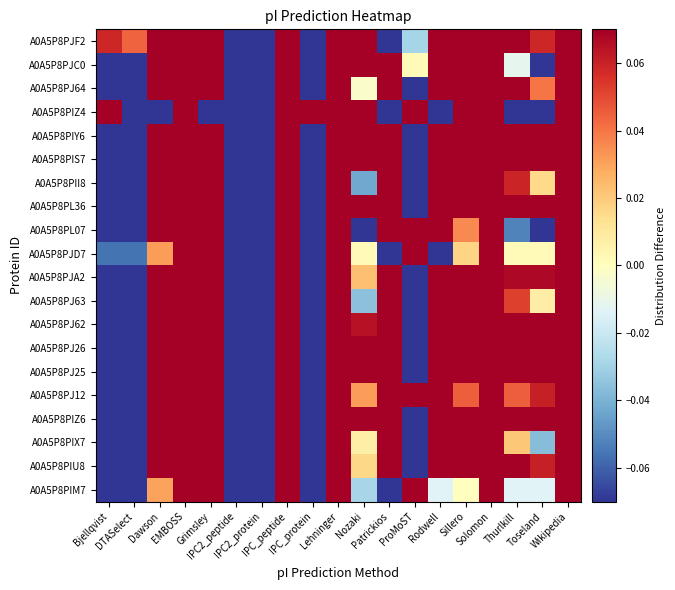

Reading right to left, list all the values displayed in this chart.

A0A5P8PIM7: Wikipedia=0.4	Toseland=-0.0	Thurlkill=-0.0	Solomon=0.4	Sillero=0.0	Rodwell=-0.0	ProMoST=0.3	Patrickios=-0.3	Nozaki=-0.0	Lehninger=0.3	IPC_protein=-0.1	IPC_peptide=0.4	IPC2_protein=-1.2	IPC2_peptide=-0.7	Grimsley=0.1	EMBOSS=0.5	Dawson=0.0	DTASelect=-0.1	Bjellqvist=-0.1
A0A5P8PIU8: Wikipedia=0.4	Toseland=0.1	Thurlkill=0.1	Solomon=0.2	Sillero=0.1	Rodwell=0.8	ProMoST=-0.3	Patrickios=0.5	Nozaki=0.0	Lehninger=0.2	IPC_protein=-0.6	IPC_peptide=0.2	IPC2_protein=-0.6	IPC2_peptide=-1.7	Grimsley=0.3	EMBOSS=0.4	Dawson=0.2	DTASelect=-0.2	Bjellqvist=-0.2
A0A5P8PIX7: Wikipedia=0.4	Toseland=-0.0	Thurlkill=0.0	Solomon=0.3	Sillero=0.1	Rodwell=0.5	ProMoST=-0.3	Patrickios=0.4	Nozaki=0.0	Lehninger=0.2	IPC_protein=-0.5	IPC_peptide=0.3	IPC2_protein=-0.7	IPC2_peptide=-1.2	Grimsley=0.3	EMBOSS=0.4	Dawson=0.2	DTASelect=-0.1	Bjellqvist=-0.1
A0A5P8PIZ6: Wikipedia=0.3	Toseland=0.1	Thurlkill=0.1	Solomon=0.2	Sillero=0.1	Rodwell=0.8	ProMoST=-0.4	Patrickios=0.6	Nozaki=0.1	Lehninger=0.2	IPC_protein=-0.7	IPC_peptide=0.2	IPC2_protein=-0.8	IPC2_peptide=-1.5	Grimsley=0.2	EMBOSS=0.5	Dawson=0.2	DTASelect=-0.2	Bjellqvist=-0.2
A0A5P8PJ12: Wikipedia=0.4	Toseland=0.1	Thurlkill=0.0	Solomon=0.3	Sillero=0.0	Rodwell=0.4	ProMoST=0.3	Patrickios=0.1	Nozaki=0.0	Lehninger=0.3	IPC_protein=-0.3	IPC_peptide=0.4	IPC2_protein=-1.3	IPC2_peptide=-1.2	Grimsley=0.1	EMBOSS=0.5	Dawson=0.1	DTASelect=-0.1	Bjellqvist=-0.1
A0A5P8PJ25: Wikipedia=0.3	Toseland=0.2	Thurlkill=0.1	Solomon=0.3	Sillero=0.2	Rodwell=0.9	ProMoST=-0.3	Patrickios=0.6	Nozaki=0.1	Lehninger=0.3	IPC_protein=-0.9	IPC_peptide=0.3	IPC2_protein=-0.9	IPC2_peptide=-1.8	Grimsley=0.3	EMBOSS=0.5	Dawson=0.2	DTASelect=-0.2	Bjellqvist=-0.2
A0A5P8PJ26: Wikipedia=0.3	Toseland=0.1	Thurlkill=0.1	Solomon=0.3	Sillero=0.1	Rodwell=0.9	ProMoST=-0.3	Patrickios=0.6	Nozaki=0.1	Lehninger=0.3	IPC_protein=-0.7	IPC_peptide=0.3	IPC2_protein=-0.9	IPC2_peptide=-1.8	Grimsley=0.2	EMBOSS=0.5	Dawson=0.2	DTASelect=-0.2	Bjellqvist=-0.2
A0A5P8PJ62: Wikipedia=0.3	Toseland=0.1	Thurlkill=0.1	Solomon=0.3	Sillero=0.1	Rodwell=0.6	ProMoST=-0.3	Patrickios=0.5	Nozaki=0.1	Lehninger=0.3	IPC_protein=-0.4	IPC_peptide=0.3	IPC2_protein=-0.9	IPC2_peptide=-1.6	Grimsley=0.2	EMBOSS=0.5	Dawson=0.2	DTASelect=-0.2	Bjellqvist=-0.2
A0A5P8PJ63: Wikipedia=0.4	Toseland=0.0	Thurlkill=0.1	Solomon=0.2	Sillero=0.1	Rodwell=0.7	ProMoST=-0.2	Patrickios=0.3	Nozaki=-0.0	Lehninger=0.2	IPC_protein=-0.5	IPC_peptide=0.2	IPC2_protein=-0.5	IPC2_peptide=-1.6	Grimsley=0.3	EMBOSS=0.4	Dawson=0.2	DTASelect=-0.1	Bjellqvist=-0.1
A0A5P8PJA2: Wikipedia=0.3	Toseland=0.1	Thurlkill=0.1	Solomon=0.2	Sillero=0.1	Rodwell=0.6	ProMoST=-0.3	Patrickios=0.3	Nozaki=0.0	Lehninger=0.2	IPC_protein=-0.3	IPC_peptide=0.2	IPC2_protein=-0.7	IPC2_peptide=-1.4	Grimsley=0.2	EMBOSS=0.4	Dawson=0.2	DTASelect=-0.2	Bjellqvist=-0.2
A0A5P8PJD7: Wikipedia=0.4	Toseland=0.0	Thurlkill=0.0	Solomon=0.4	Sillero=0.0	Rodwell=-0.1	ProMoST=0.3	Patrickios=-0.3	Nozaki=0.0	Lehninger=0.3	IPC_protein=-0.1	IPC_peptide=0.4	IPC2_protein=-1.3	IPC2_peptide=-0.6	Grimsley=0.1	EMBOSS=0.5	Dawson=0.0	DTASelect=-0.1	Bjellqvist=-0.1
A0A5P8PL07: Wikipedia=0.3	Toseland=-0.1	Thurlkill=-0.1	Solomon=0.2	Sillero=0.0	Rodwell=0.4	ProMoST=0.1	Patrickios=0.3	Nozaki=-0.1	Lehninger=0.2	IPC_protein=-0.1	IPC_peptide=0.2	IPC2_protein=-0.5	IPC2_peptide=-1.1	Grimsley=0.2	EMBOSS=0.3	Dawson=0.1	DTASelect=-0.2	Bjellqvist=-0.1
A0A5P8PL36: Wikipedia=0.3	Toseland=0.2	Thurlkill=0.1	Solomon=0.3	Sillero=0.2	Rodwell=0.9	ProMoST=-0.4	Patrickios=0.7	Nozaki=0.1	Lehninger=0.3	IPC_protein=-1.0	IPC_peptide=0.3	IPC2_protein=-1.0	IPC2_peptide=-1.8	Grimsley=0.3	EMBOSS=0.5	Dawson=0.2	DTASelect=-0.2	Bjellqvist=-0.2
A0A5P8PII8: Wikipedia=0.4	Toseland=0.0	Thurlkill=0.1	Solomon=0.3	Sillero=0.1	Rodwell=0.6	ProMoST=-0.1	Patrickios=0.4	Nozaki=-0.0	Lehninger=0.3	IPC_protein=-0.6	IPC_peptide=0.3	IPC2_protein=-0.7	IPC2_peptide=-1.6	Grimsley=0.3	EMBOSS=0.4	Dawson=0.2	DTASelect=-0.1	Bjellqvist=-0.1
A0A5P8PIS7: Wikipedia=0.3	Toseland=0.1	Thurlkill=0.1	Solomon=0.3	Sillero=0.2	Rodwell=0.8	ProMoST=-0.4	Patrickios=0.7	Nozaki=0.1	Lehninger=0.3	IPC_protein=-0.8	IPC_peptide=0.3	IPC2_protein=-0.9	IPC2_peptide=-1.8	Grimsley=0.3	EMBOSS=0.5	Dawson=0.2	DTASelect=-0.2	Bjellqvist=-0.2
A0A5P8PIY6: Wikipedia=0.4	Toseland=0.2	Thurlkill=0.1	Solomon=0.3	Sillero=0.2	Rodwell=0.8	ProMoST=-0.3	Patrickios=0.5	Nozaki=0.1	Lehninger=0.3	IPC_protein=-0.9	IPC_peptide=0.3	IPC2_protein=-0.9	IPC2_peptide=-1.8	Grimsley=0.3	EMBOSS=0.5	Dawson=0.3	DTASelect=-0.1	Bjellqvist=-0.1
A0A5P8PIZ4: Wikipedia=0.1	Toseland=-0.2	Thurlkill=-0.1	Solomon=0.5	Sillero=0.1	Rodwell=-0.1	ProMoST=1.2	Patrickios=-1.8	Nozaki=0.1	Lehninger=0.5	IPC_protein=0.5	IPC_peptide=0.4	IPC2_protein=-0.7	IPC2_peptide=-0.1	Grimsley=-0.4	EMBOSS=0.1	Dawson=-0.1	DTASelect=-0.1	Bjellqvist=0.1
A0A5P8PJ64: Wikipedia=0.4	Toseland=0.0	Thurlkill=0.1	Solomon=0.3	Sillero=0.2	Rodwell=0.7	ProMoST=-0.3	Patrickios=0.1	Nozaki=-0.0	Lehninger=0.3	IPC_protein=-0.7	IPC_peptide=0.3	IPC2_protein=-0.6	IPC2_peptide=-1.6	Grimsley=0.3	EMBOSS=0.5	Dawson=0.3	DTASelect=-0.1	Bjellqvist=-0.1
A0A5P8PJC0: Wikipedia=0.2	Toseland=-0.1	Thurlkill=-0.0	Solomon=0.2	Sillero=0.1	Rodwell=0.6	ProMoST=0.0	Patrickios=0.7	Nozaki=0.1	Lehninger=0.2	IPC_protein=-0.7	IPC_peptide=0.2	IPC2_protein=-0.8	IPC2_peptide=-1.0	Grimsley=0.1	EMBOSS=0.3	Dawson=0.1	DTASelect=-0.2	Bjellqvist=-0.1
A0A5P8PJF2: Wikipedia=0.5	Toseland=0.1	Thurlkill=0.2	Solomon=0.4	Sillero=0.2	Rodwell=0.6	ProMoST=-0.0	Patrickios=-2.1	Nozaki=0.1	Lehninger=0.3	IPC_protein=-0.3	IPC_peptide=0.4	IPC2_protein=-0.4	IPC2_peptide=-1.2	Grimsley=0.4	EMBOSS=0.5	Dawson=0.3	DTASelect=0.0	Bjellqvist=0.1